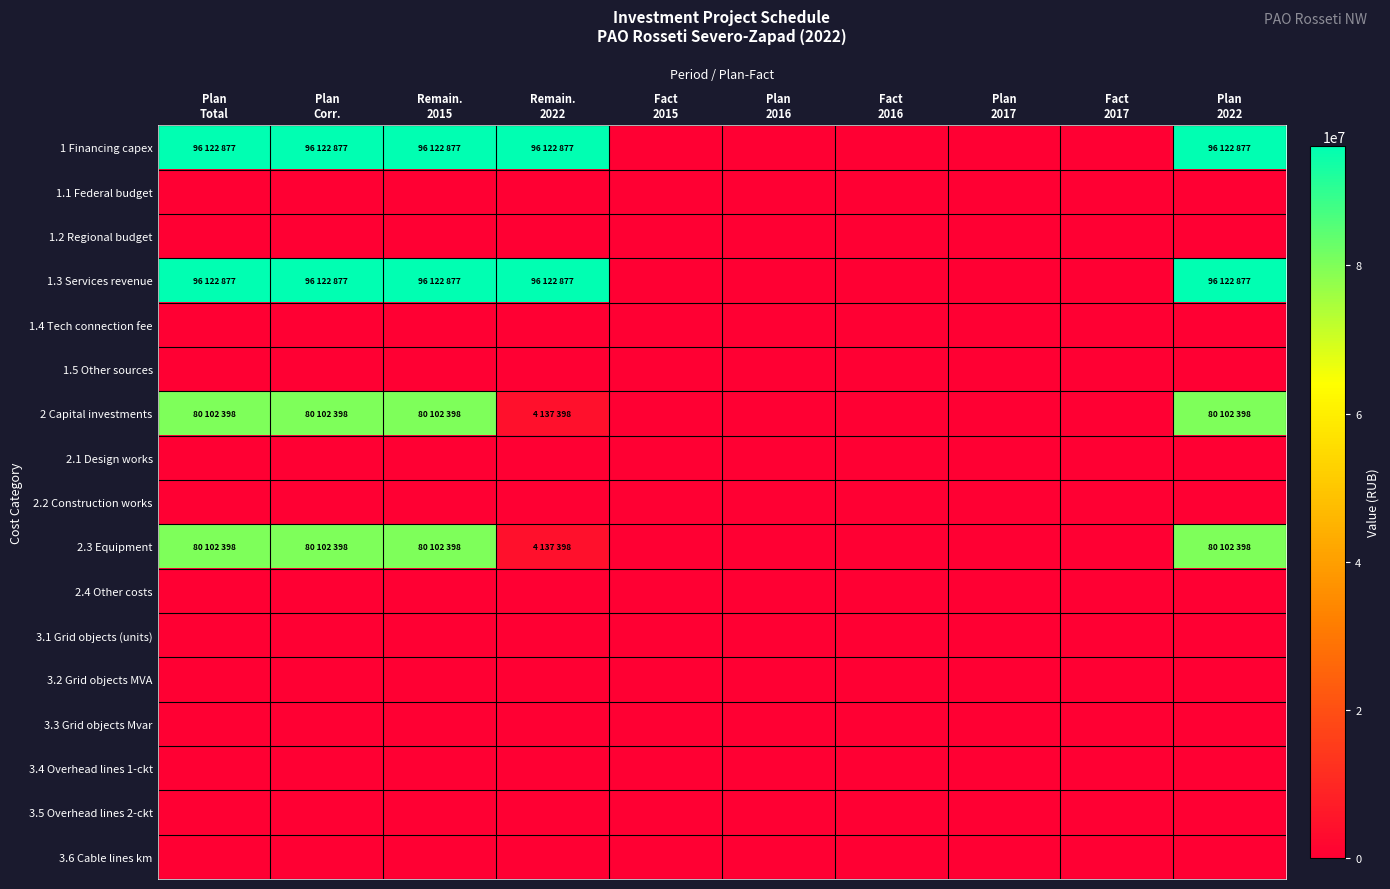

Rank the series by their maximum value, from highest to lowest.

1 Financing capex, 1.3 Services revenue, 2 Capital investments, 2.3 Equipment, 1.1 Federal budget, 1.2 Regional budget, 1.4 Tech connection fee, 1.5 Other sources, 2.1 Design works, 2.2 Construction works, 2.4 Other costs, 3.1 Grid objects (units), 3.2 Grid objects MVA, 3.3 Grid objects Mvar, 3.4 Overhead lines 1-ckt, 3.5 Overhead lines 2-ckt, 3.6 Cable lines km